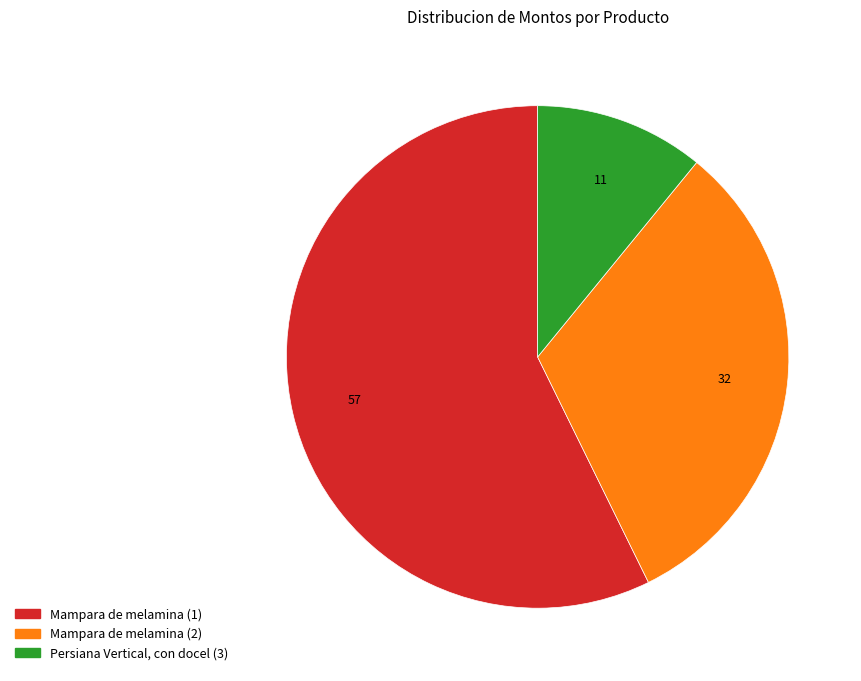

Which category has the smallest portion of the pie?

Persiana Vertical, con docel (3)